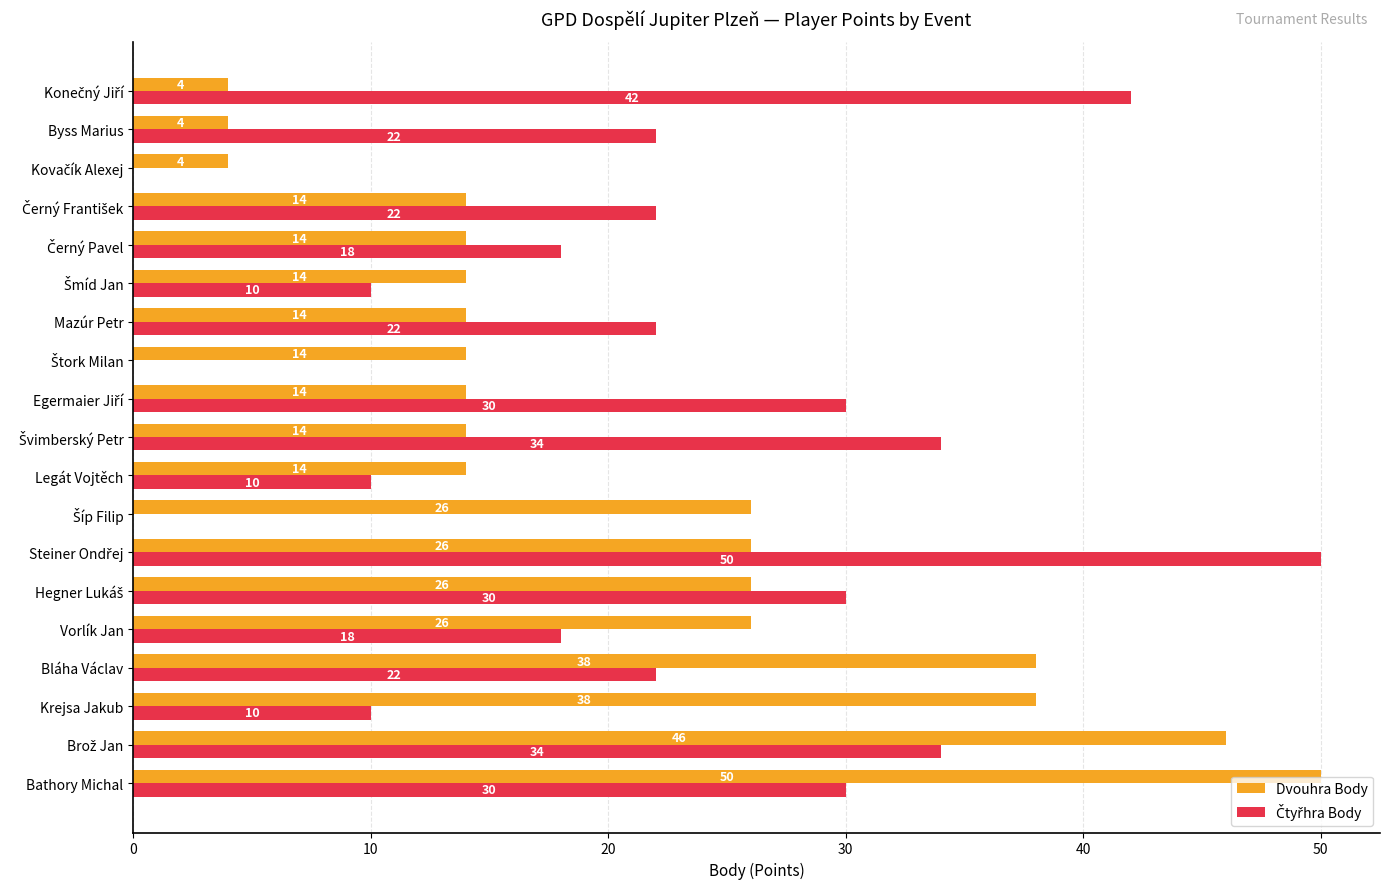

What is the total value across all series at Bathory Michal?

80